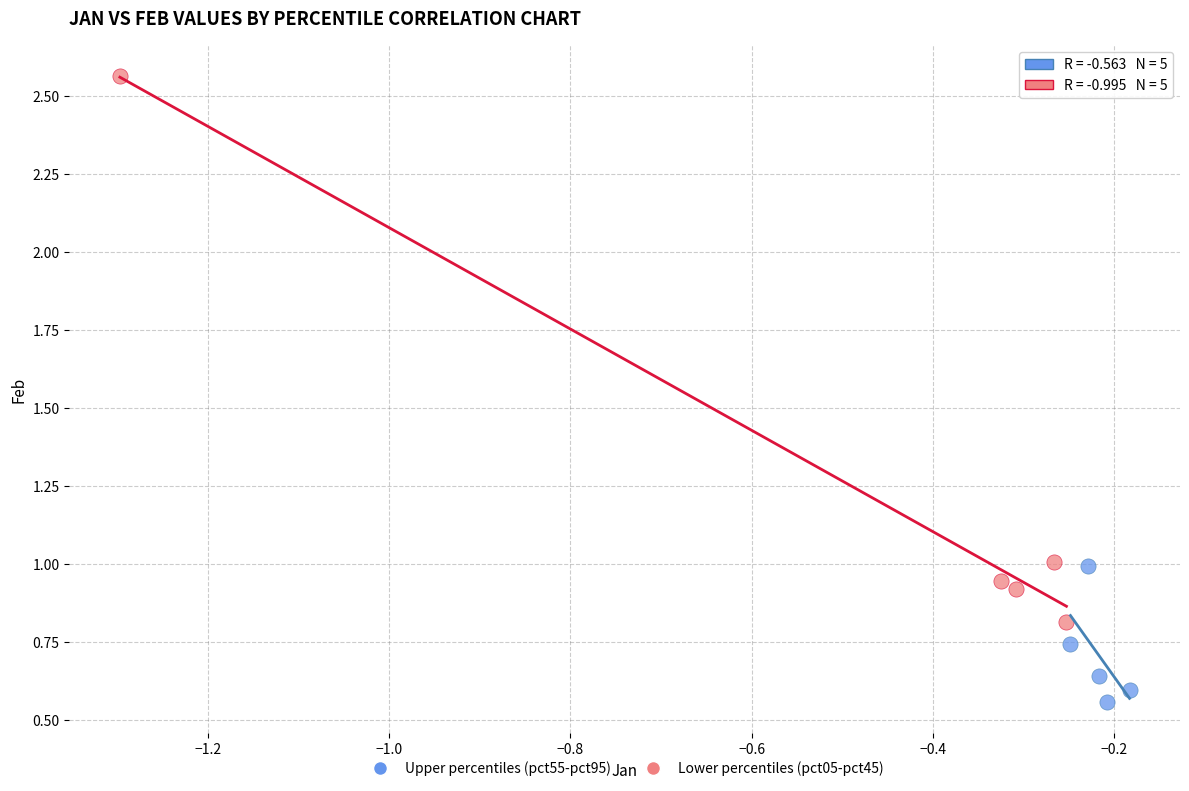

Which series contains the lowest Y value?

Upper percentiles (pct55-pct95)